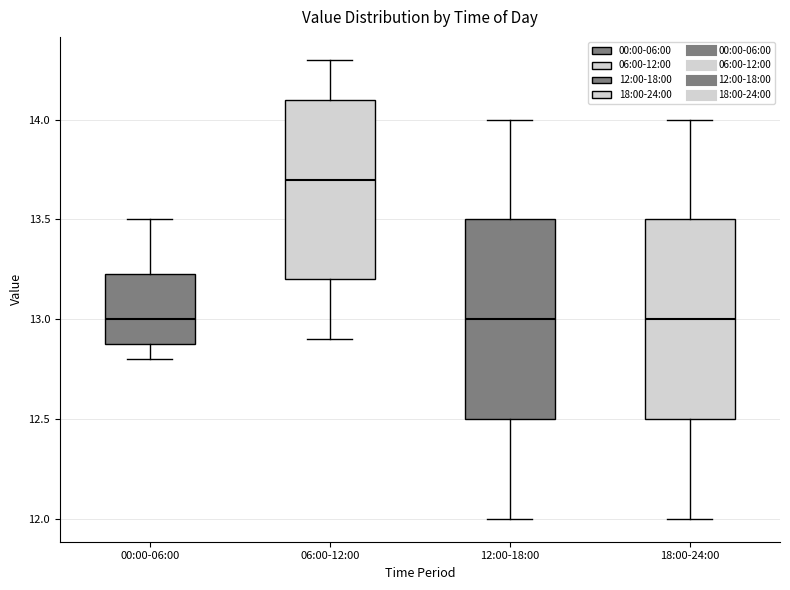

Reading left to right, read every box against the y-axis: the position of its median line, the range the box covers, and the ends of its whiskers. The values are not printed on the chart, so give them approximately, as read against the axis.

00:00-06:00: median 13.00, box 12.90 to 13.25, whiskers 12.80 to 13.50
06:00-12:00: median 13.70, box 13.20 to 14.10, whiskers 12.90 to 14.30
12:00-18:00: median 13.00, box 12.50 to 13.50, whiskers 12.00 to 14.00
18:00-24:00: median 13.00, box 12.50 to 13.50, whiskers 12.00 to 14.00